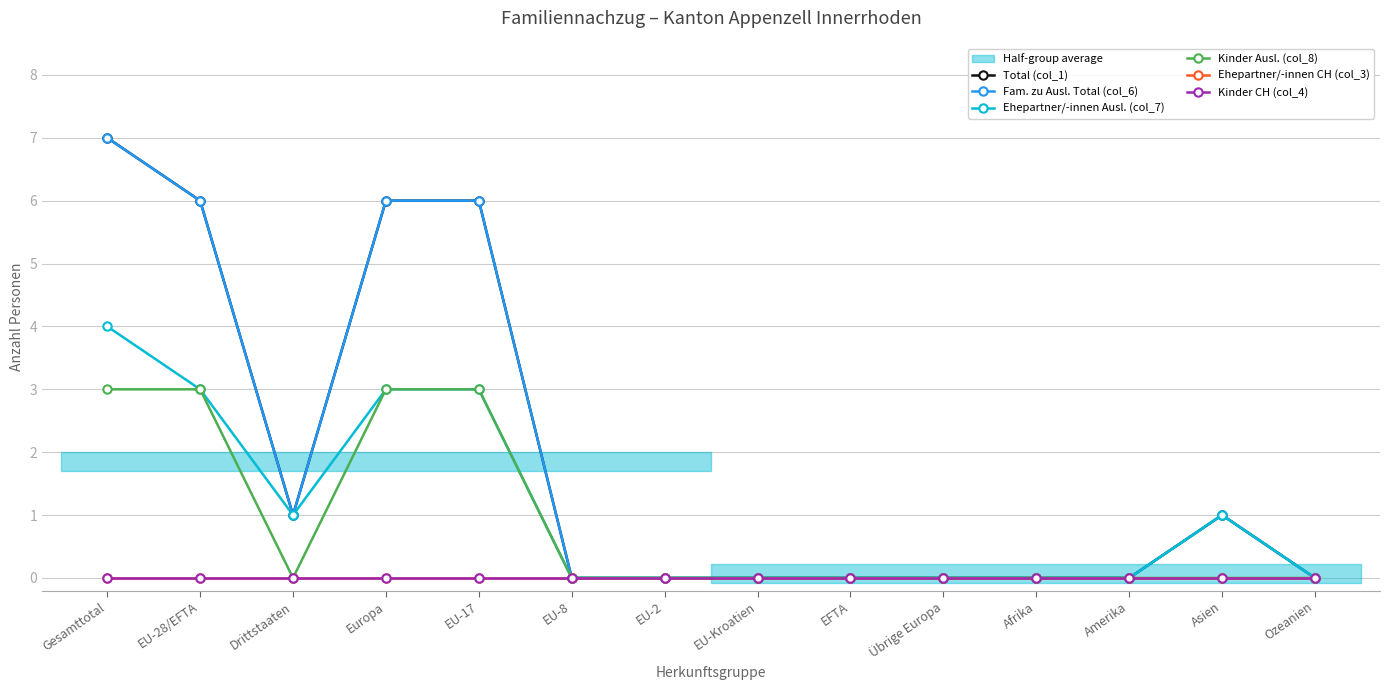

How many values in Total (col_1) are above zero?

6